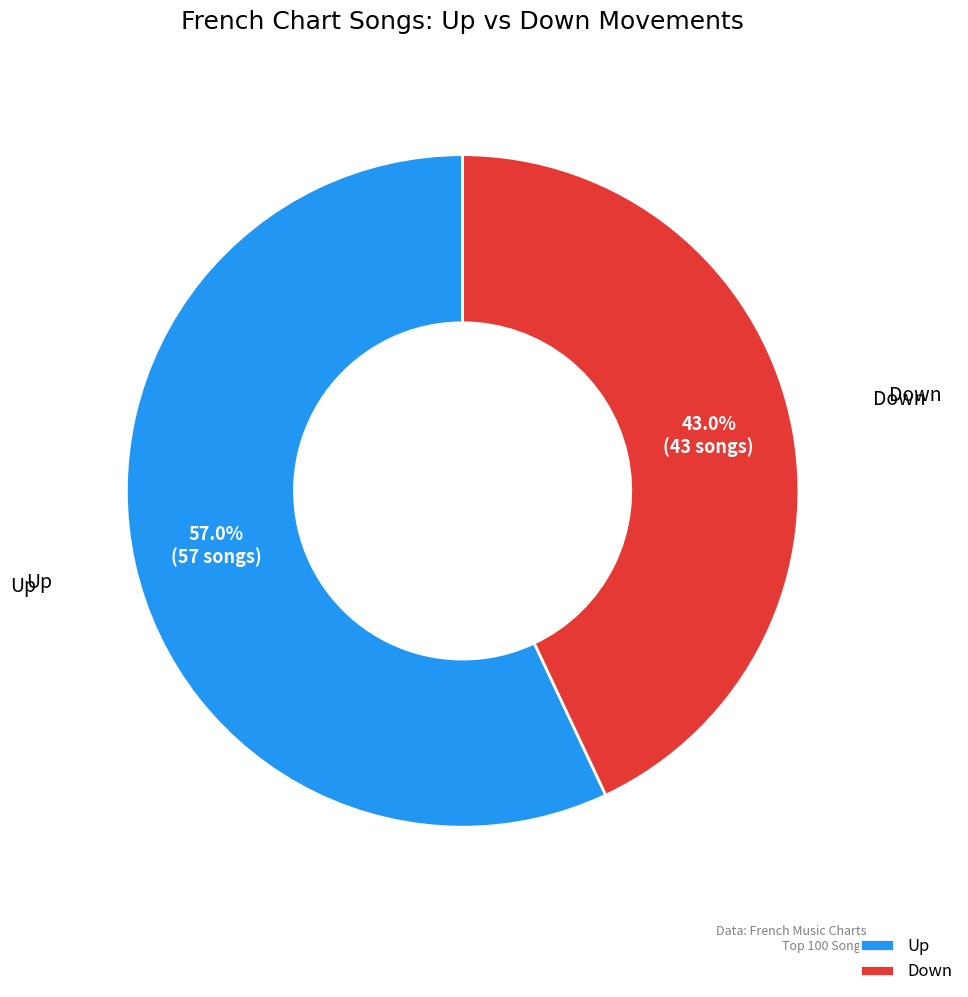

Which slice is the largest?

Up